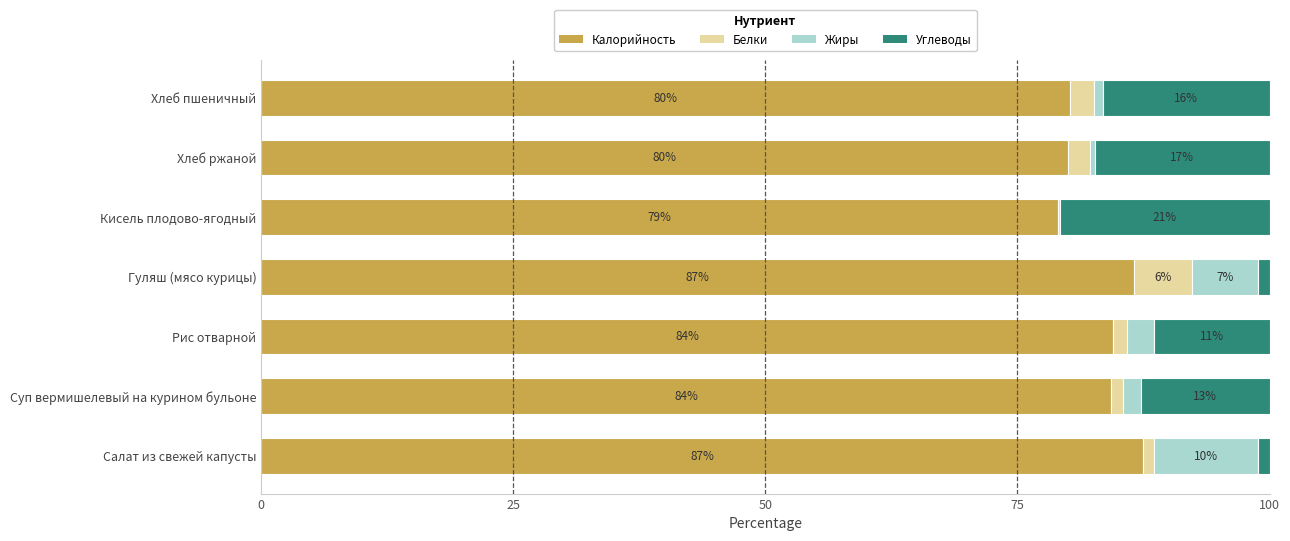

What is the average value of the Углеводы series?

11.6